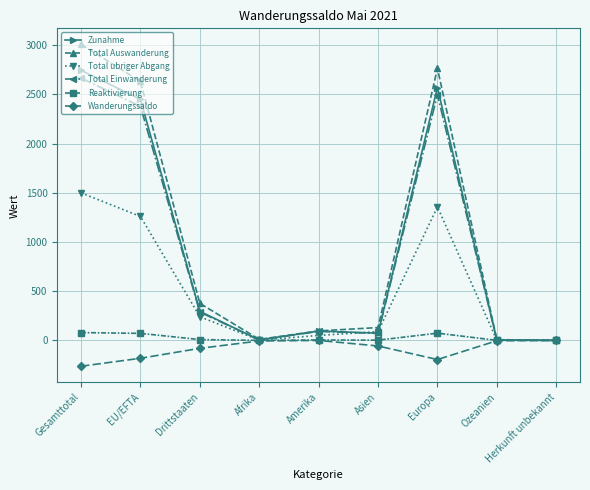

What are all the series names shown in the legend?

Zunahme, Total Auswanderung, Total ubriger Abgang, Total Einwanderung, Reaktivierung, Wanderungssaldo